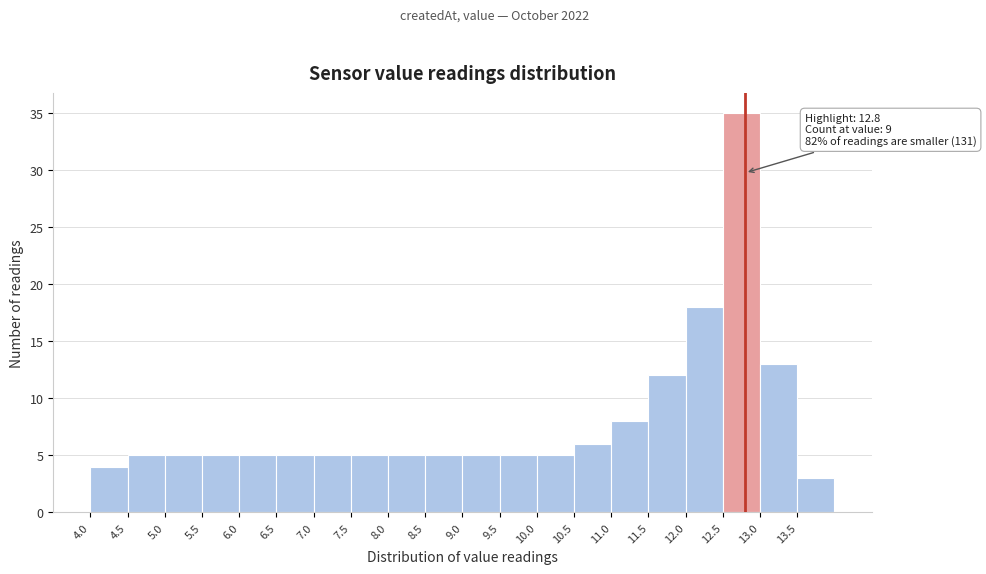

Over which range of the x-axis is the bar tallest?

12.5 to 13.0